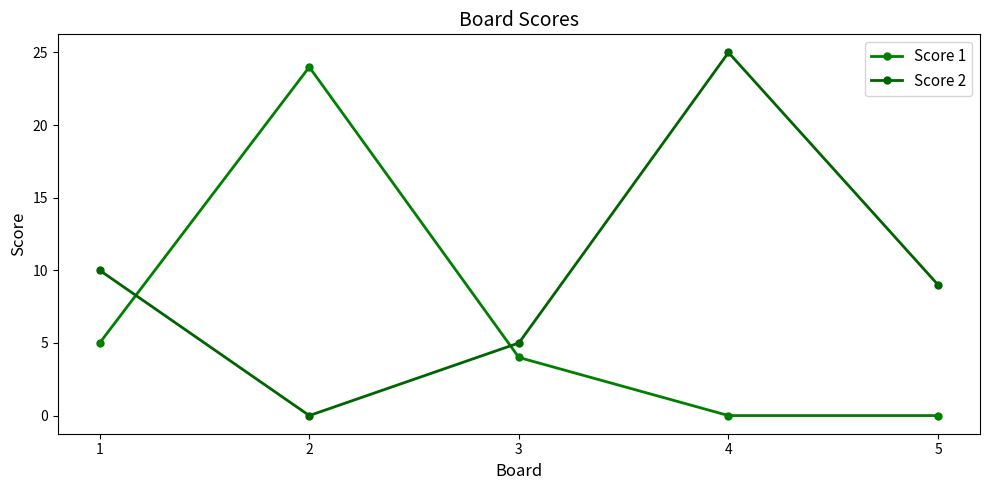

At how many categories does at least one series exceed 24?

1